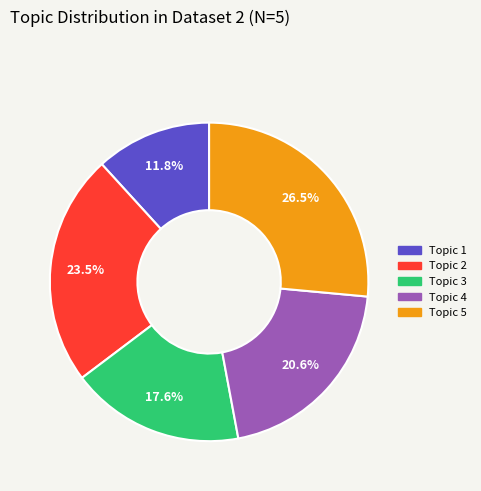

Does any single category account for the majority?

No